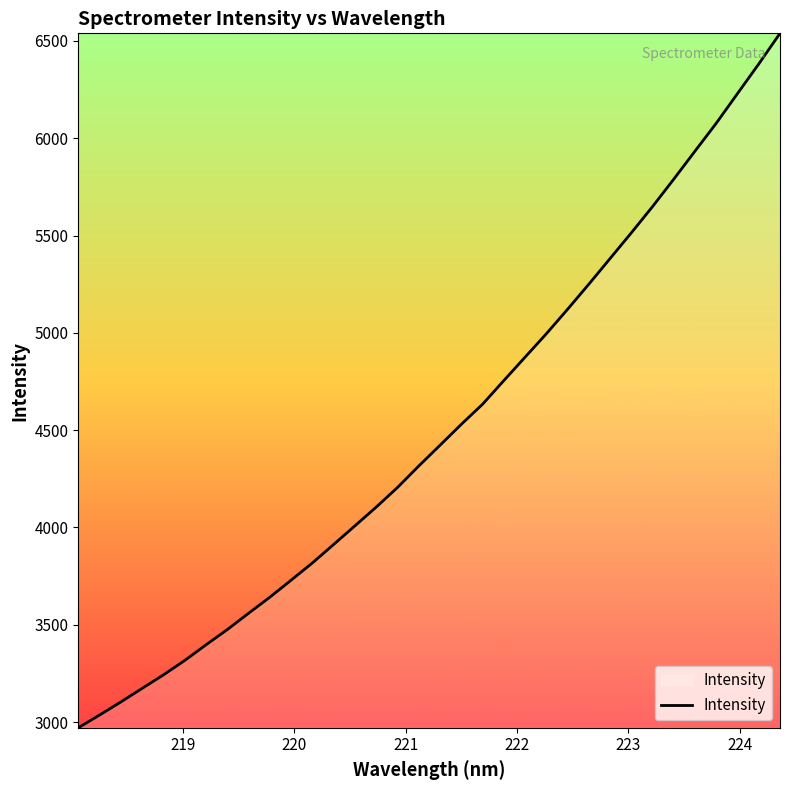

What is the greatest value displayed?

6538.9